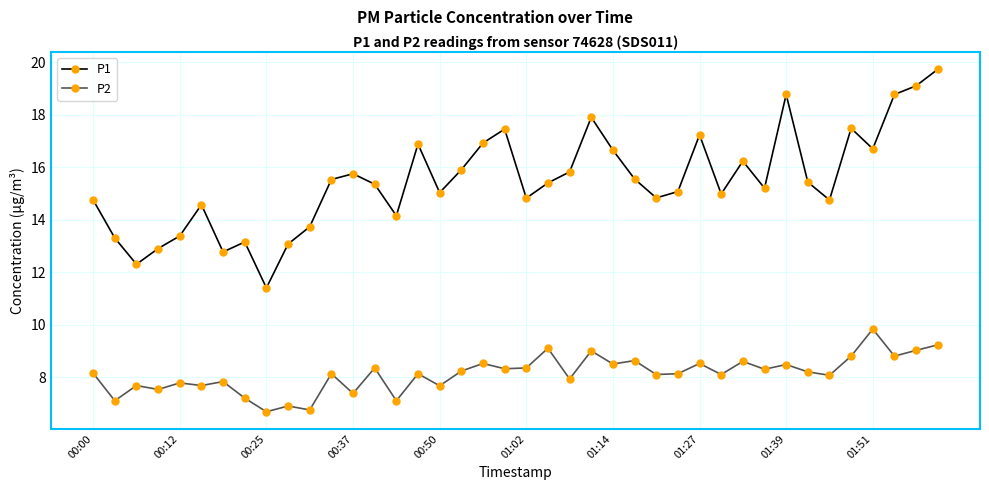

Which series has the largest total across all categories?

P1